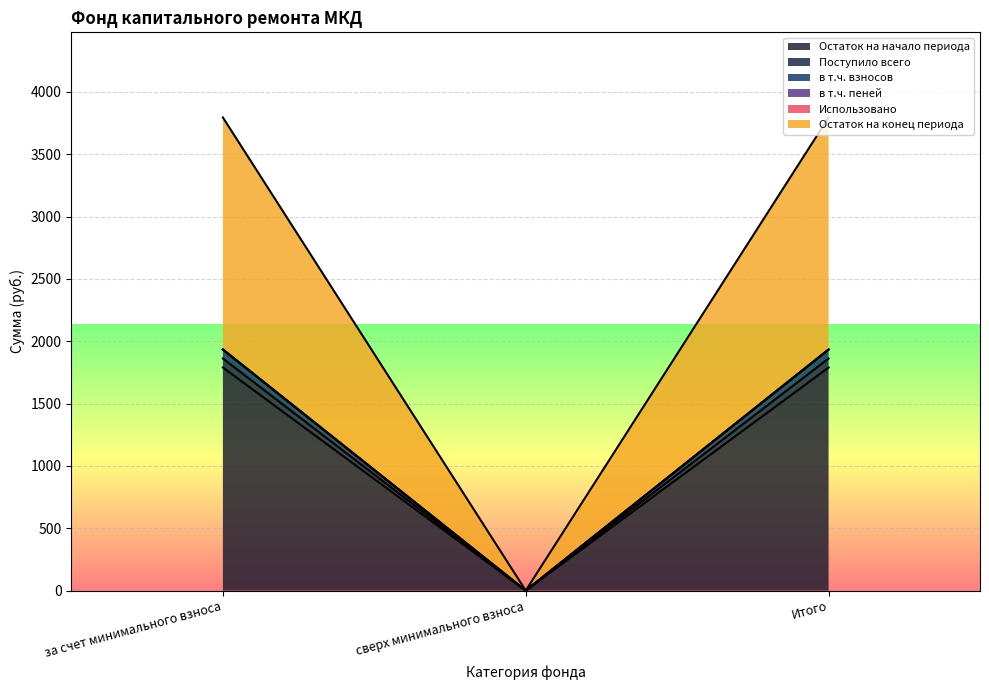

How many lines are shown in the chart?

6